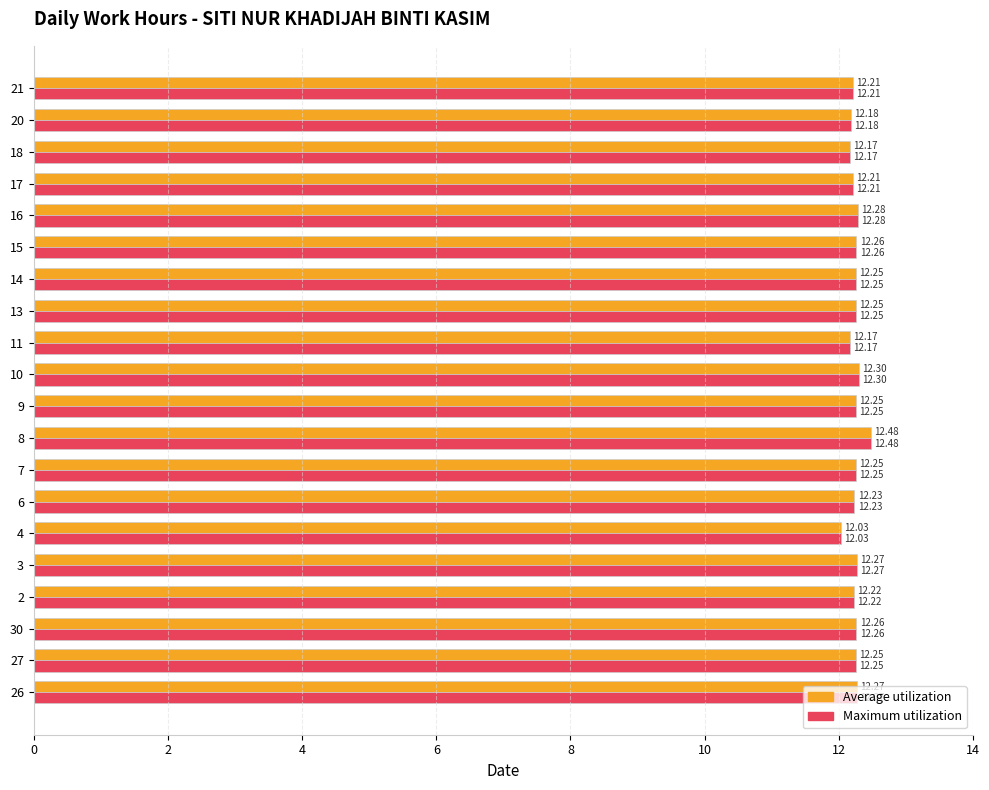

At which category is the sum across all series the highest?

8